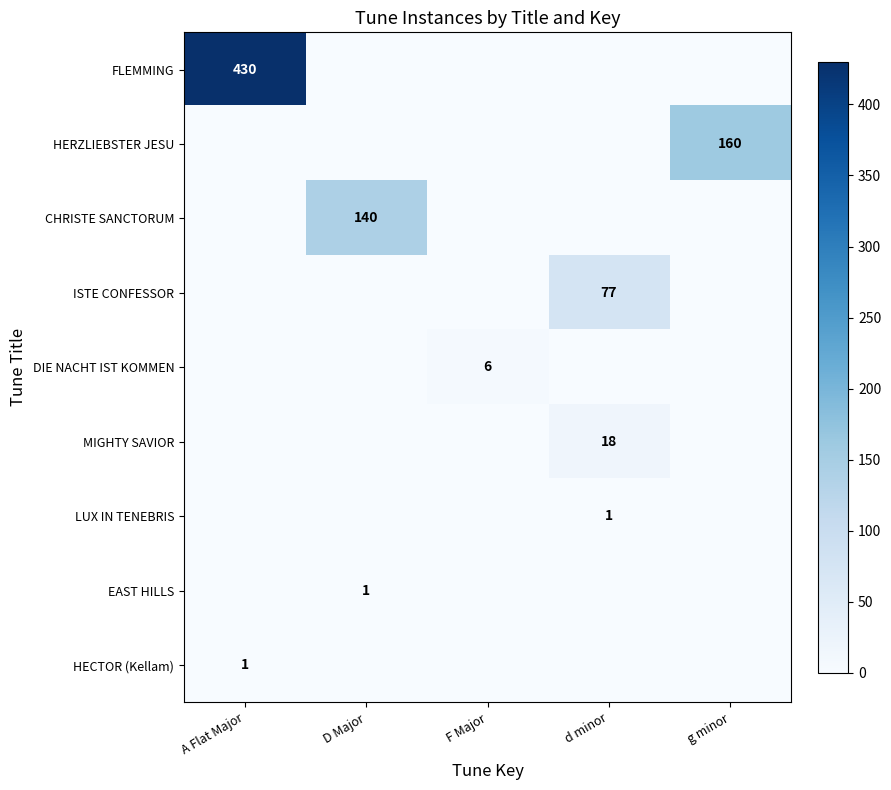

At which category does the chart reach its minimum across all series?

D Major